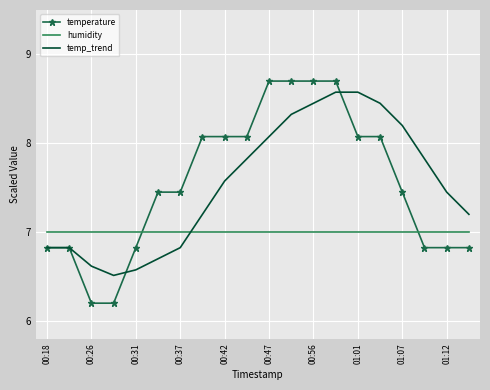

What is the greatest value displayed?

8.7